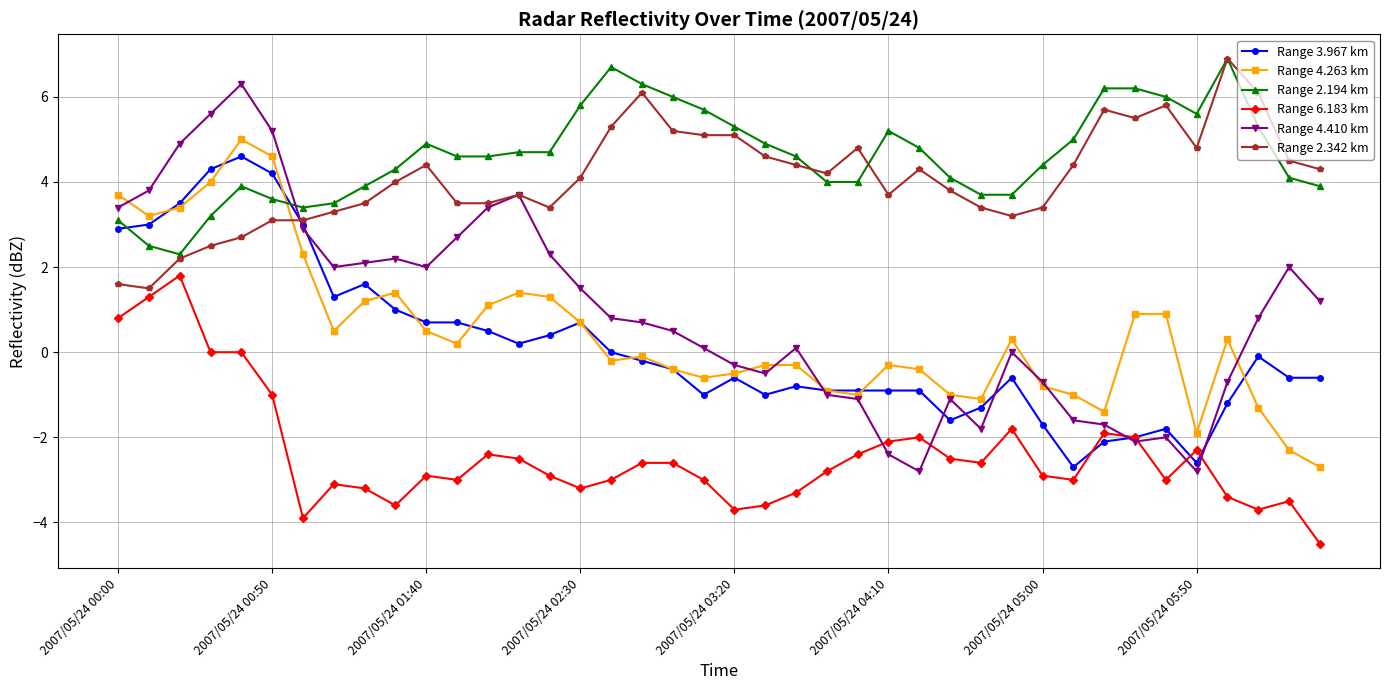

What is the value of the Range 2.342 km point at the 18th from the left?

6.1